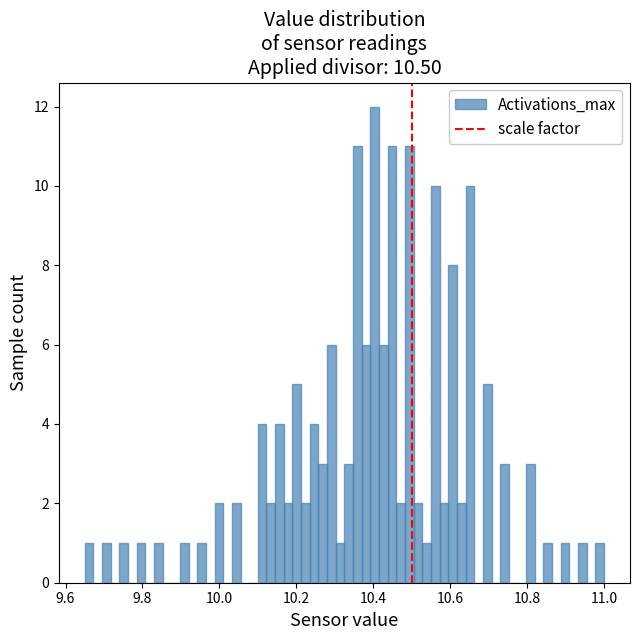

Read against the x-axis, roughly where is the centre of the tallest bar?

10.40